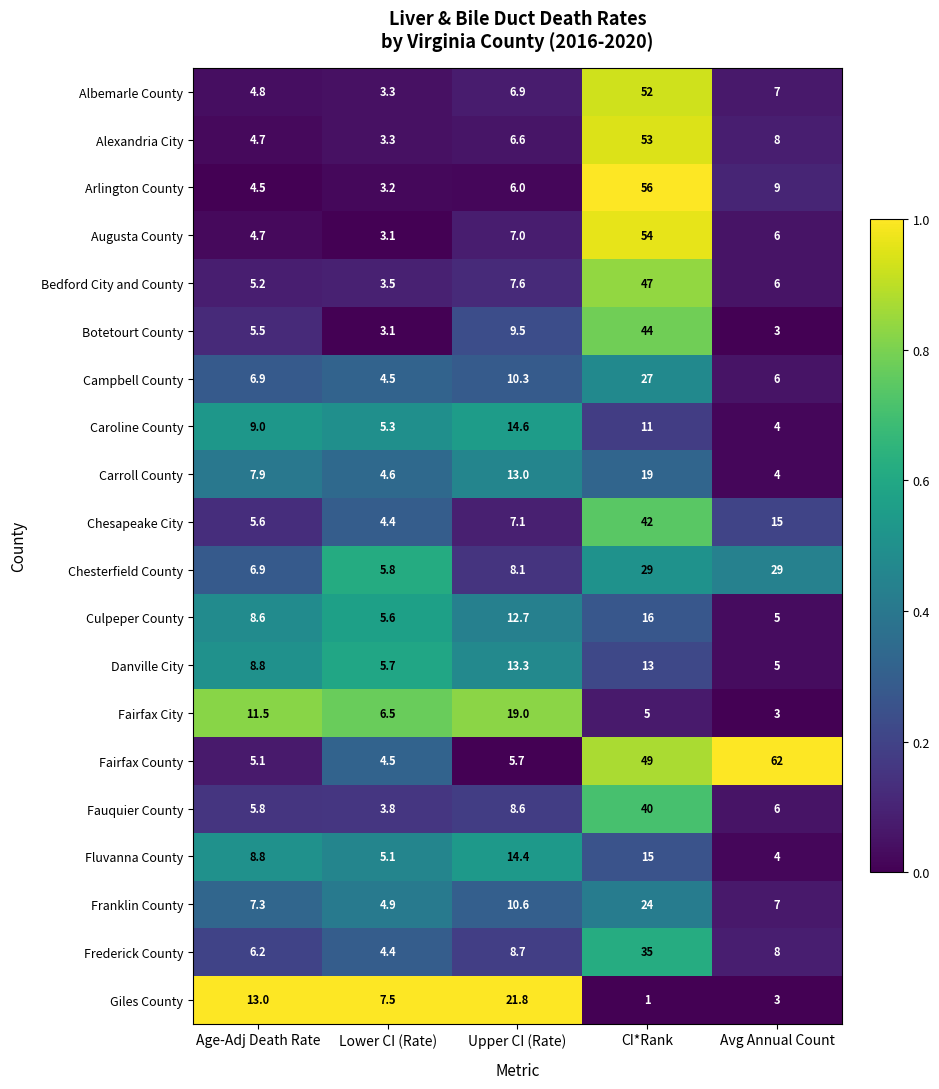

Is it true that Fairfax County equals 39.6 at Avg Annual Count?

False